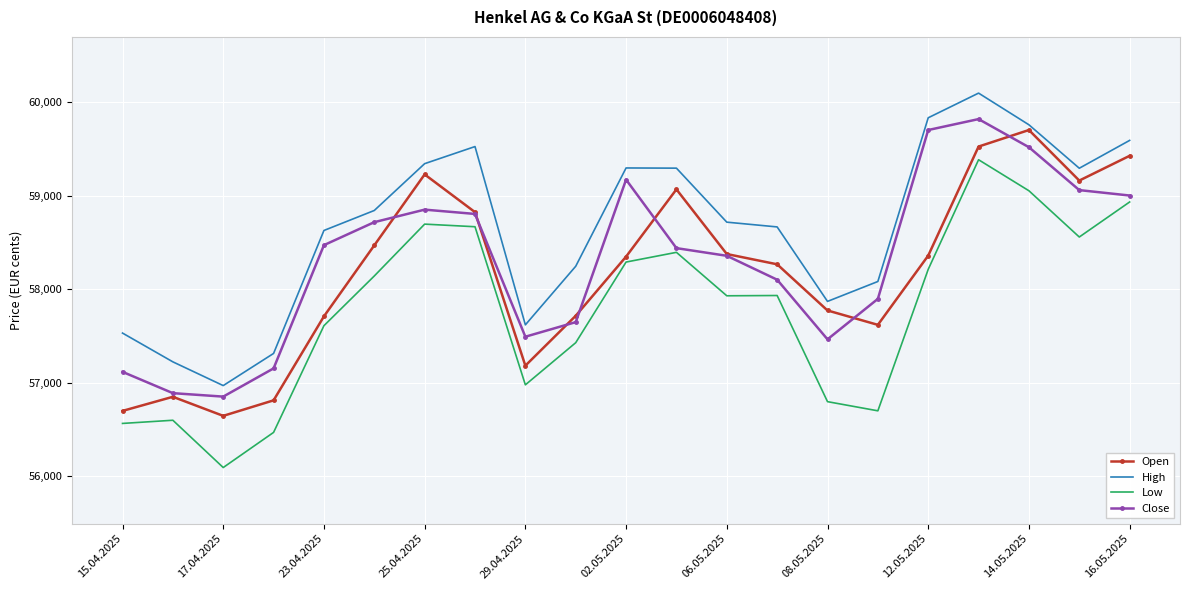

Which series has the largest total across all categories?

High